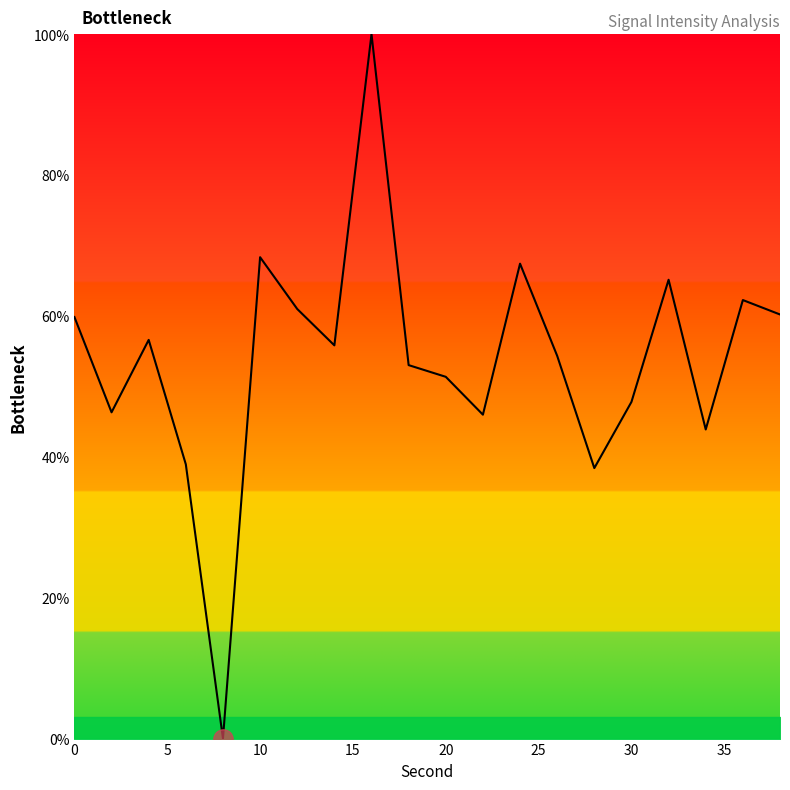

True or false: the data shows 46.2 at 10.

False